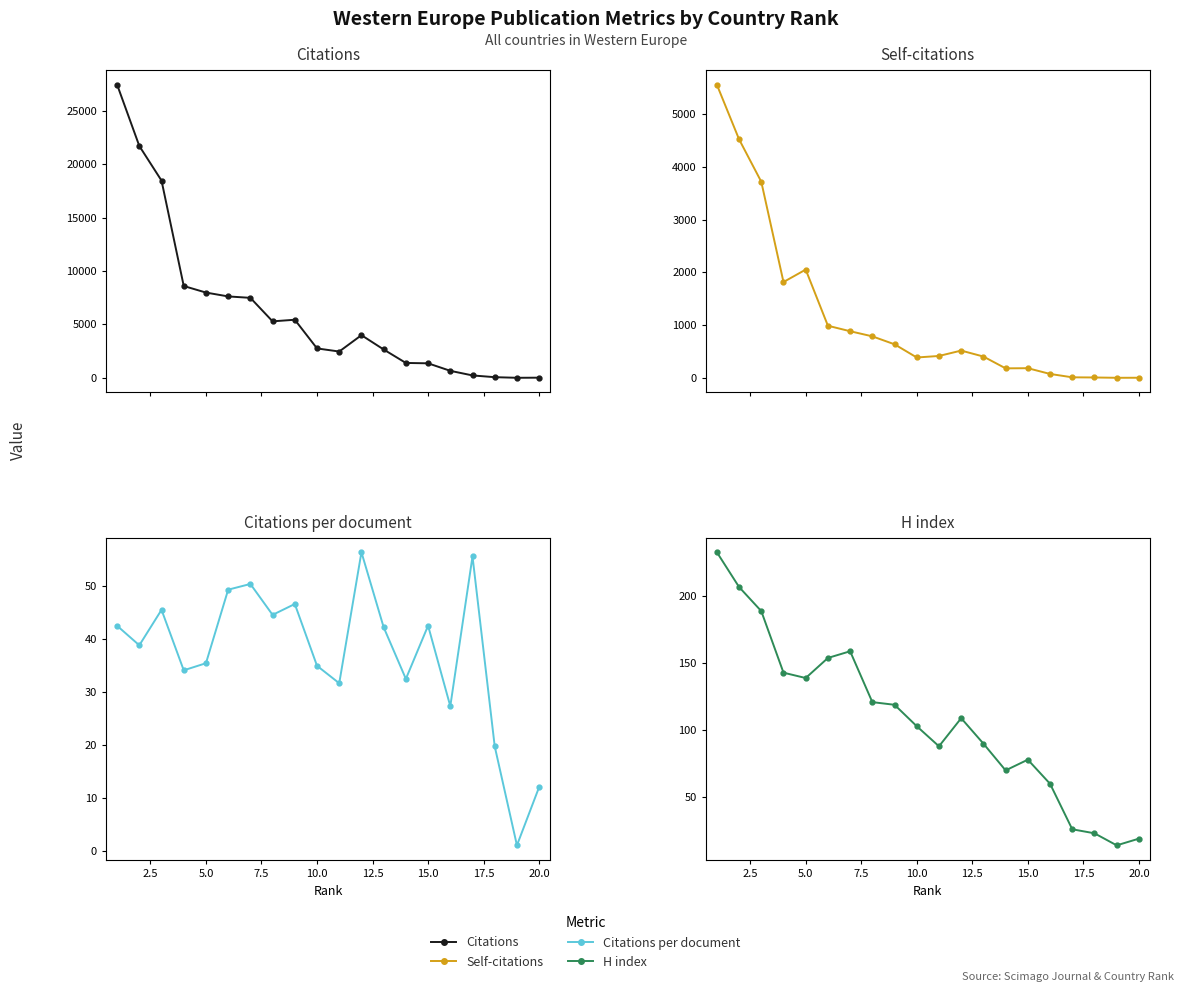

What is the value of the Self-citations point at the 18th from the left?

6.0